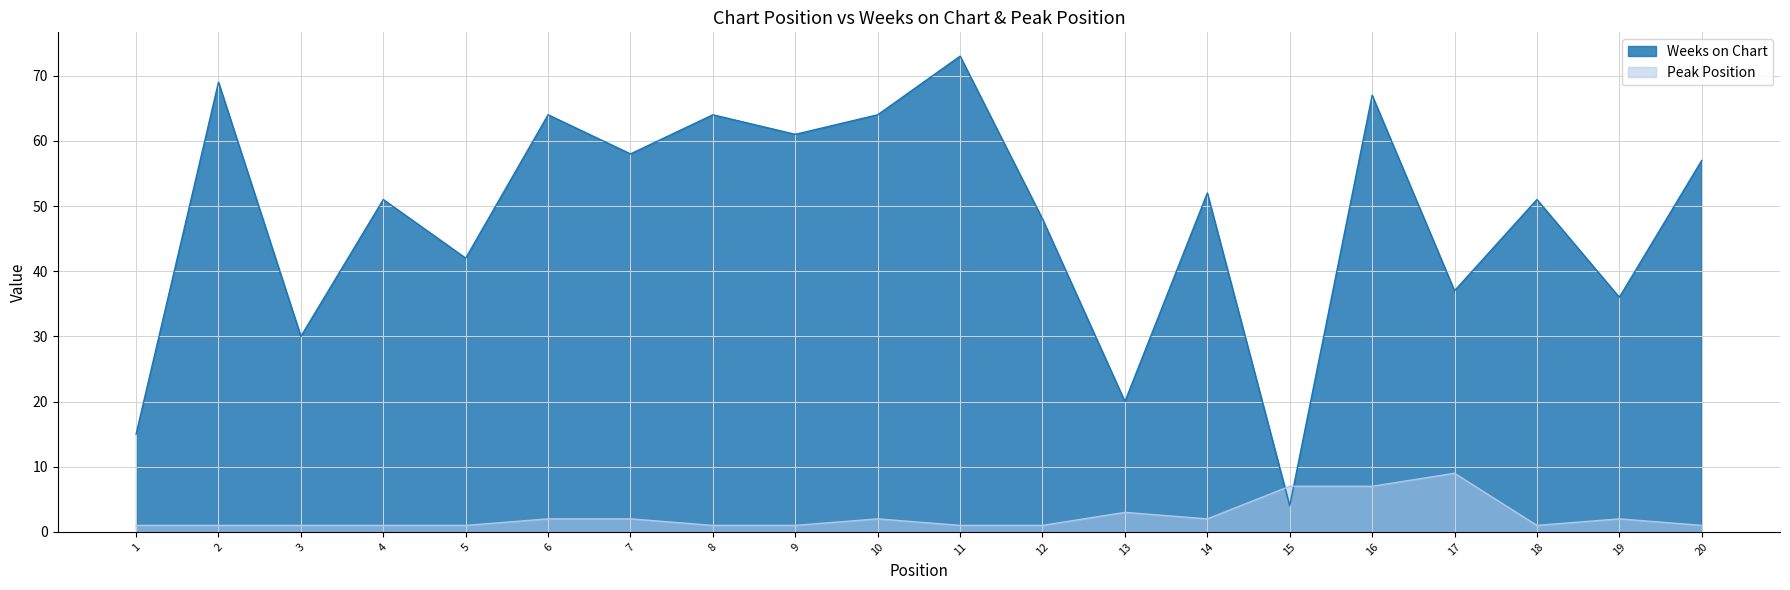

Count the number of data series in this chart.

2